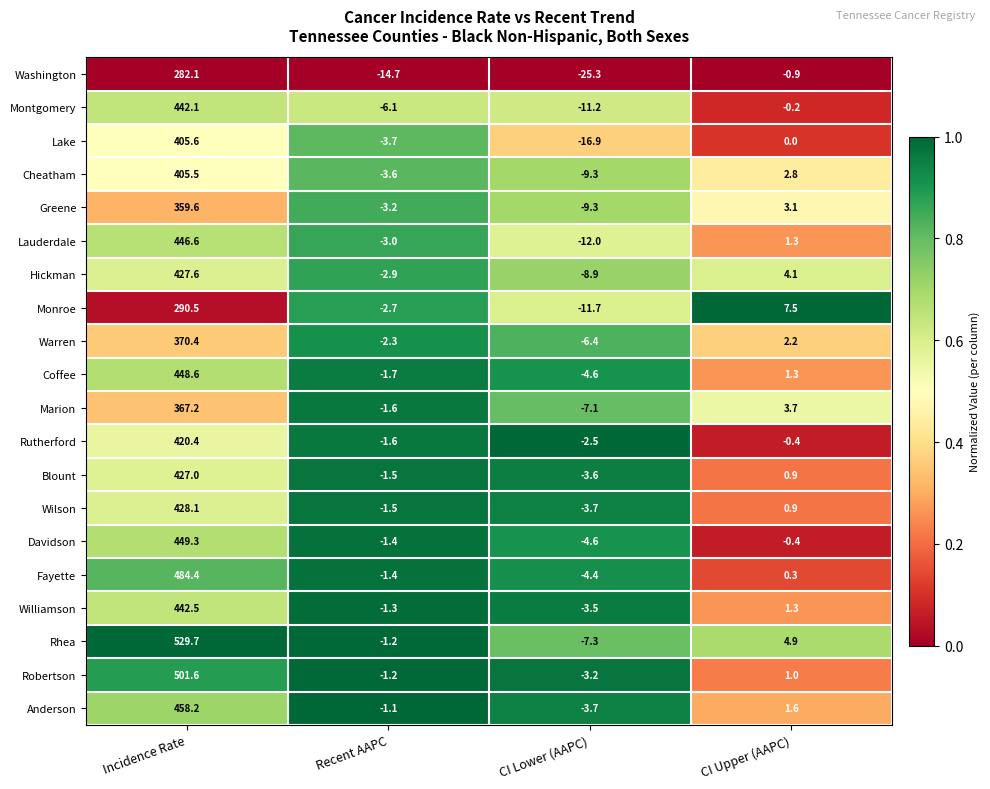

Which series has the largest total across all categories?

Rhea